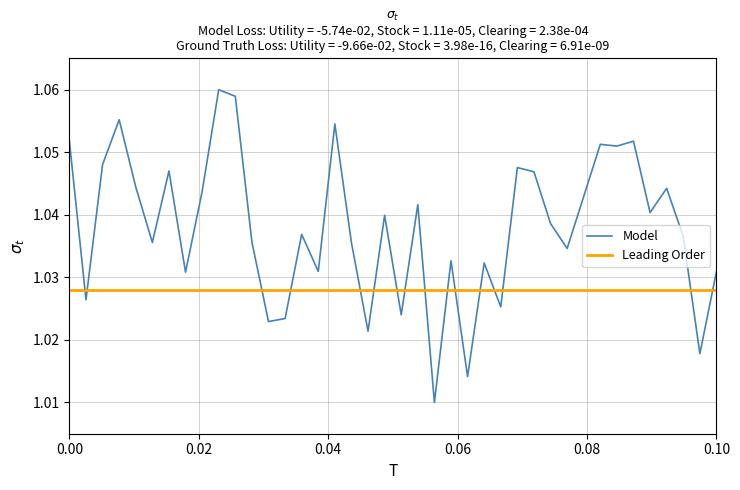

List the series in order of their overall mean, highest first.

Model, Leading Order